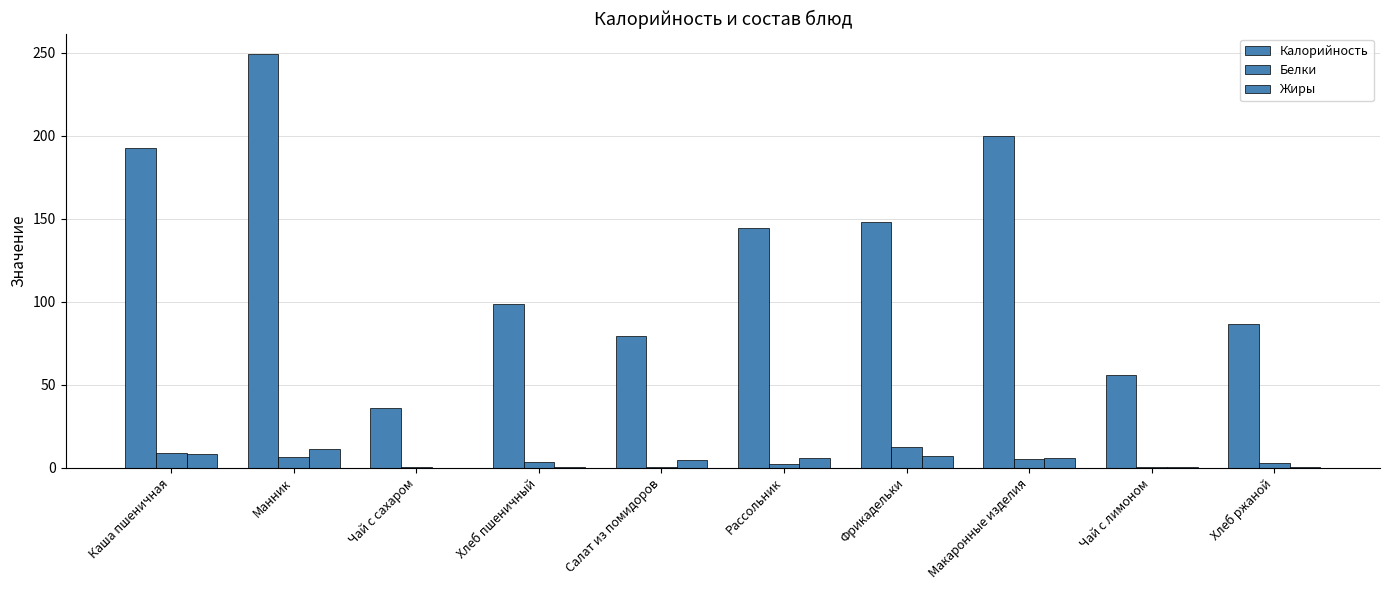

The value of Жиры at Макаронные изделия is 6.0. True or false?

True